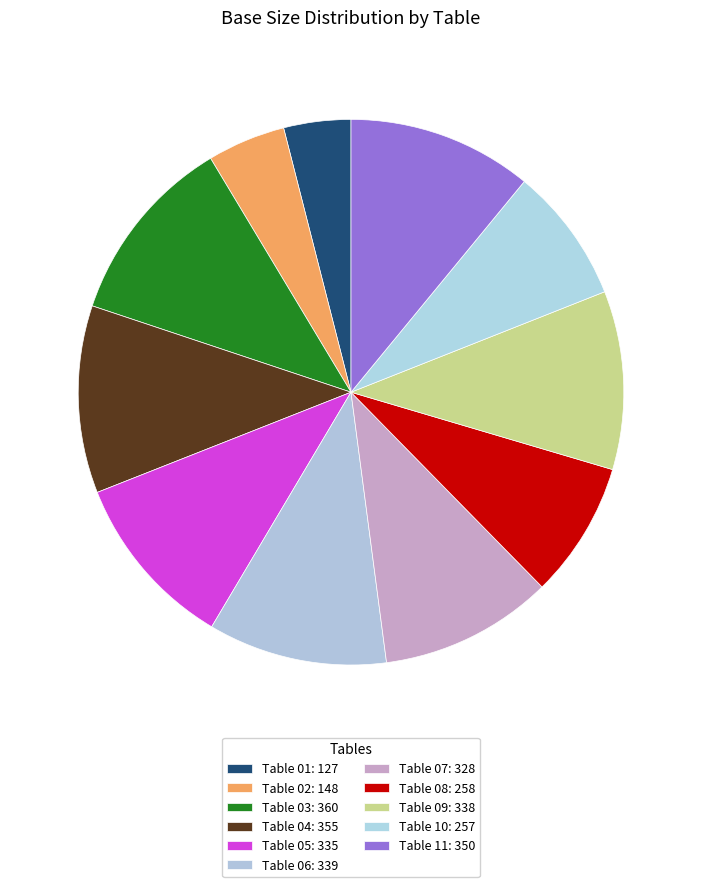

To the nearest percent, what portion does Table 07 represent?

10%